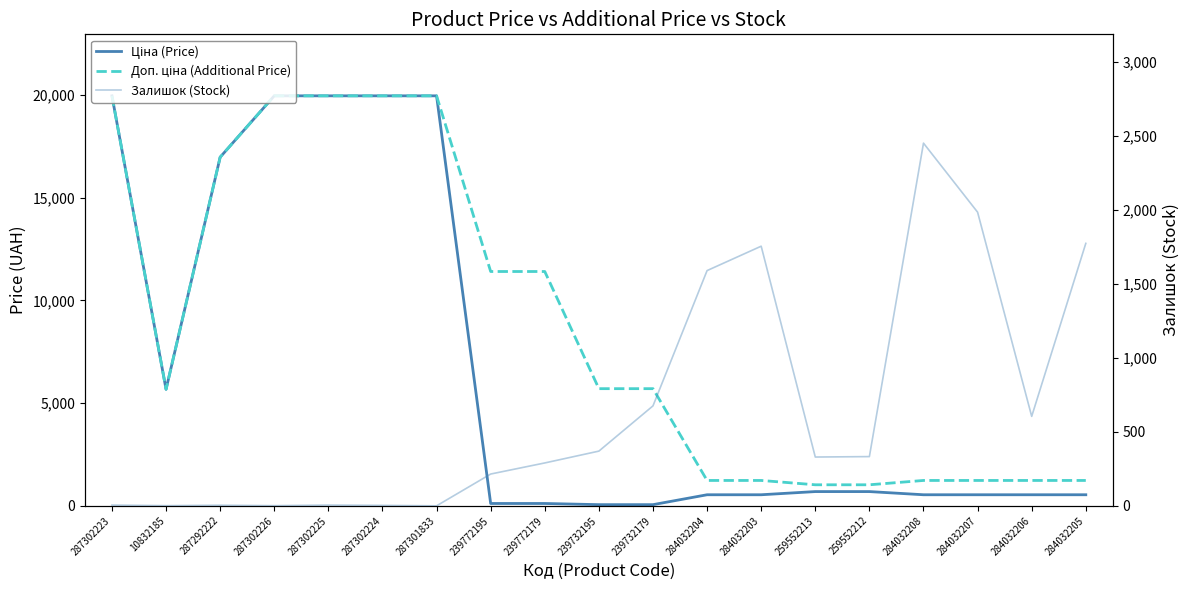

What is the difference between the second highest and minimum values in the Доп. ціна (Additional Price) series?

18939.5